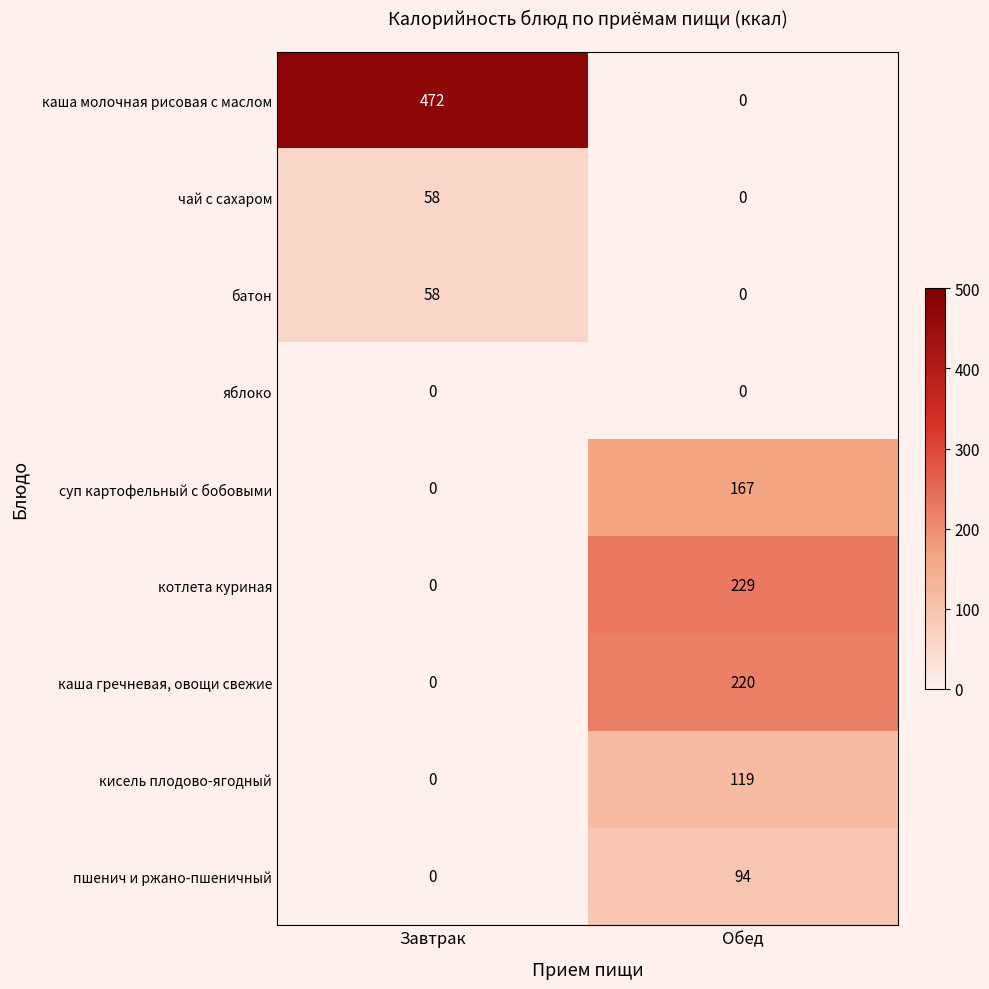

The value of яблоко at Обед is 0. True or false?

True